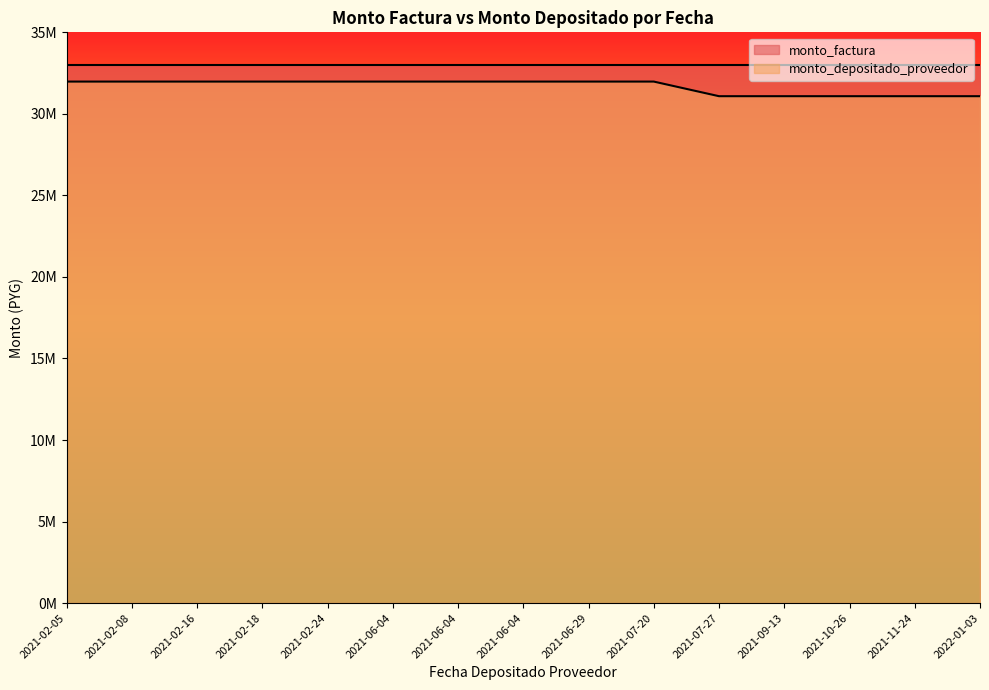

True or false: the data has more than 1 interior local peaks.

False